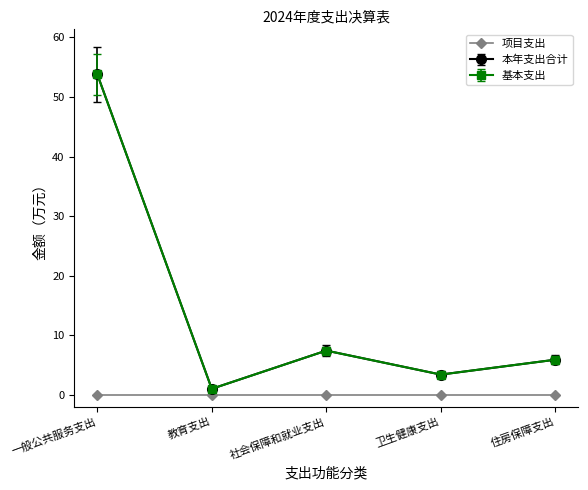

At which label is 本年支出合计 closest to 27?

社会保障和就业支出